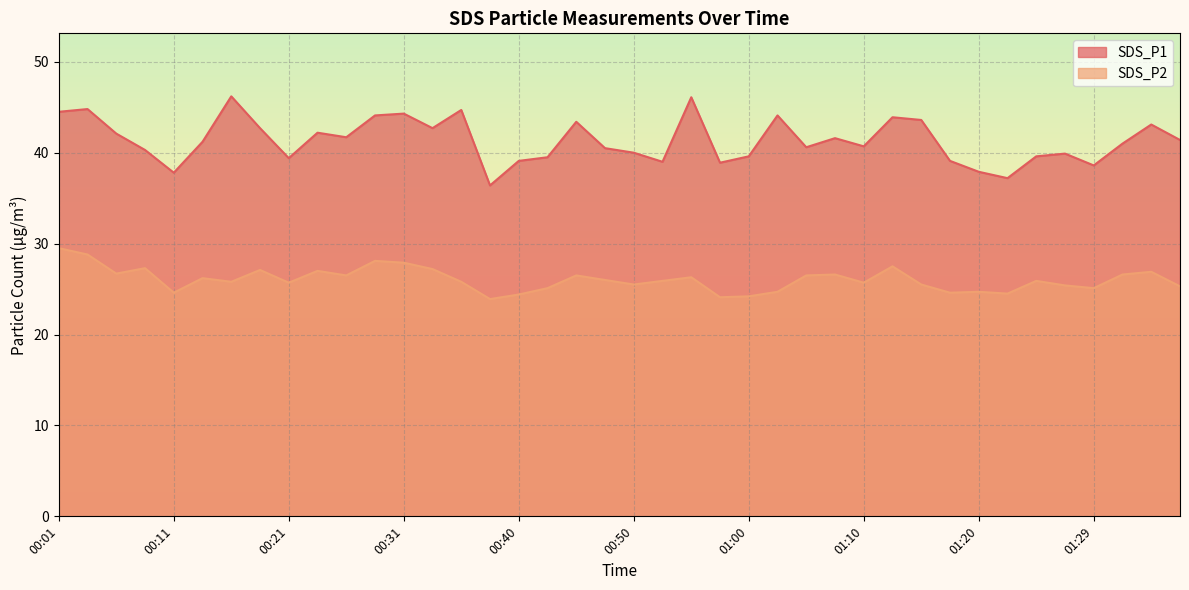

At 00:28, list the series in order from smallest to largest.

SDS_P2, SDS_P1